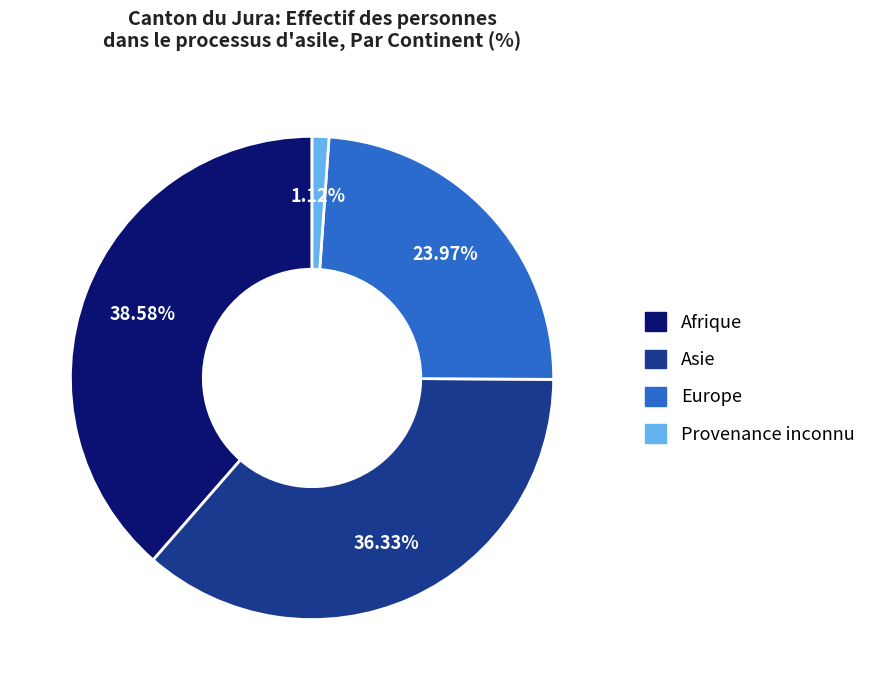

Combined, do Asie and Provenance inconnu account for over 50%?

No